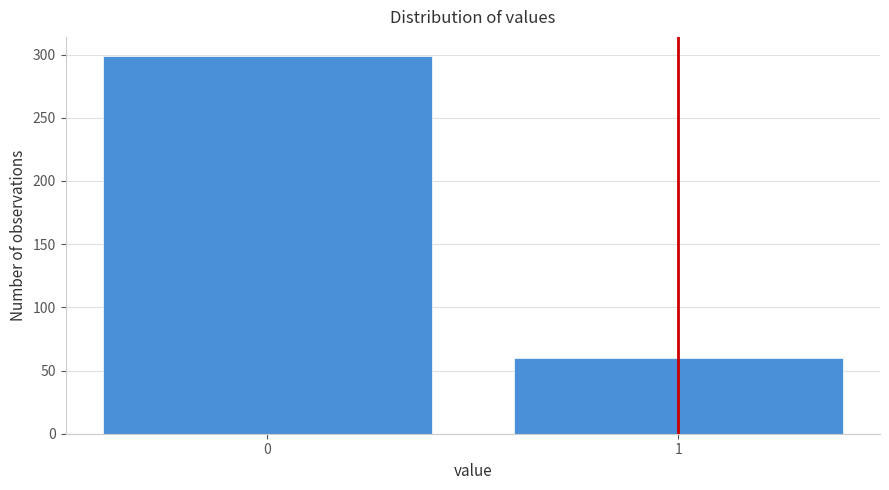

Reading right to left, extract all data points from this chart.

60	299